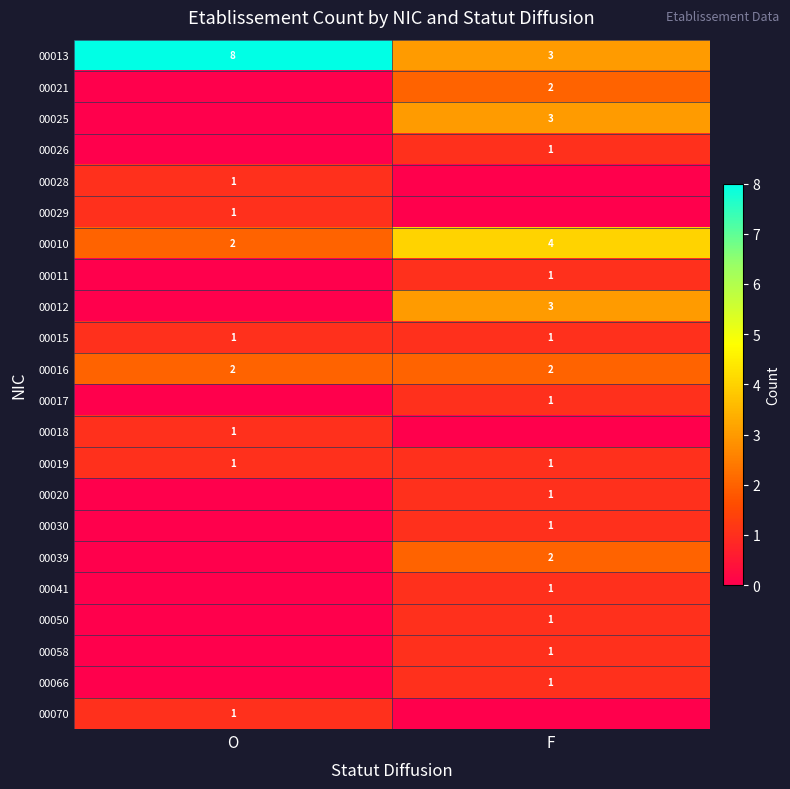

The 00013 series shows 8 at O. True or false?

True